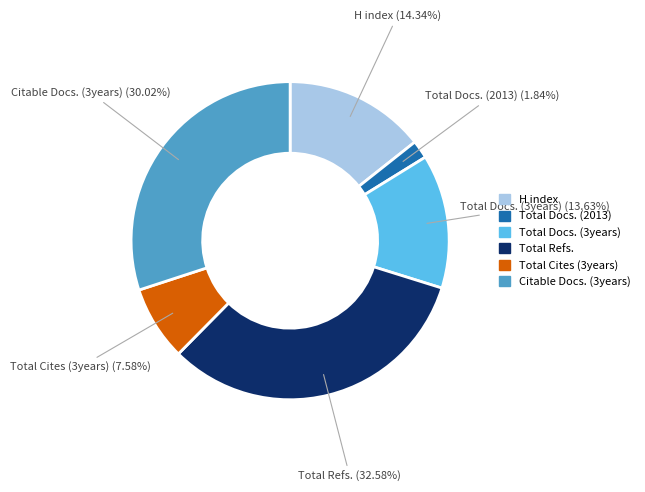

The Total Cites (3years) slice represents 8% of the pie. True or false?

True